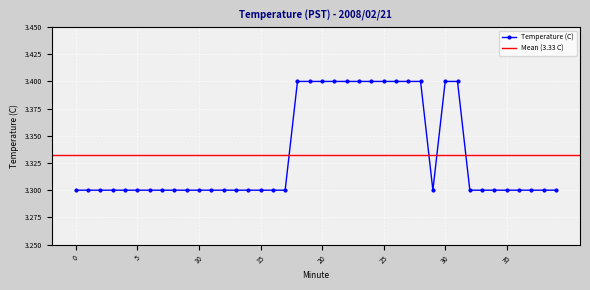

What is the value of the 17th point from the left?

3.3